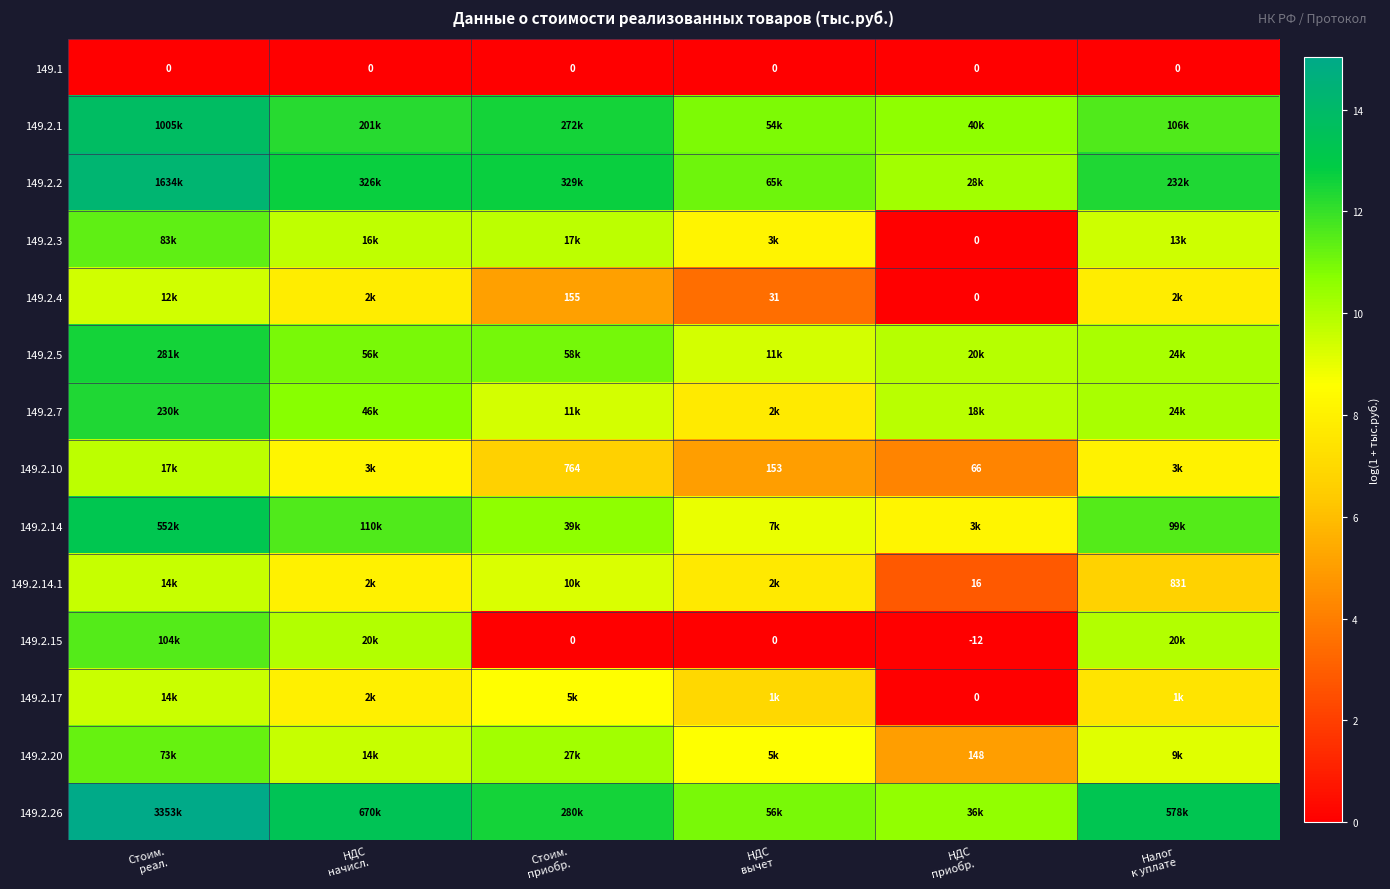

Where is 149.2.20 nearest to the value 8?

НДС вычет